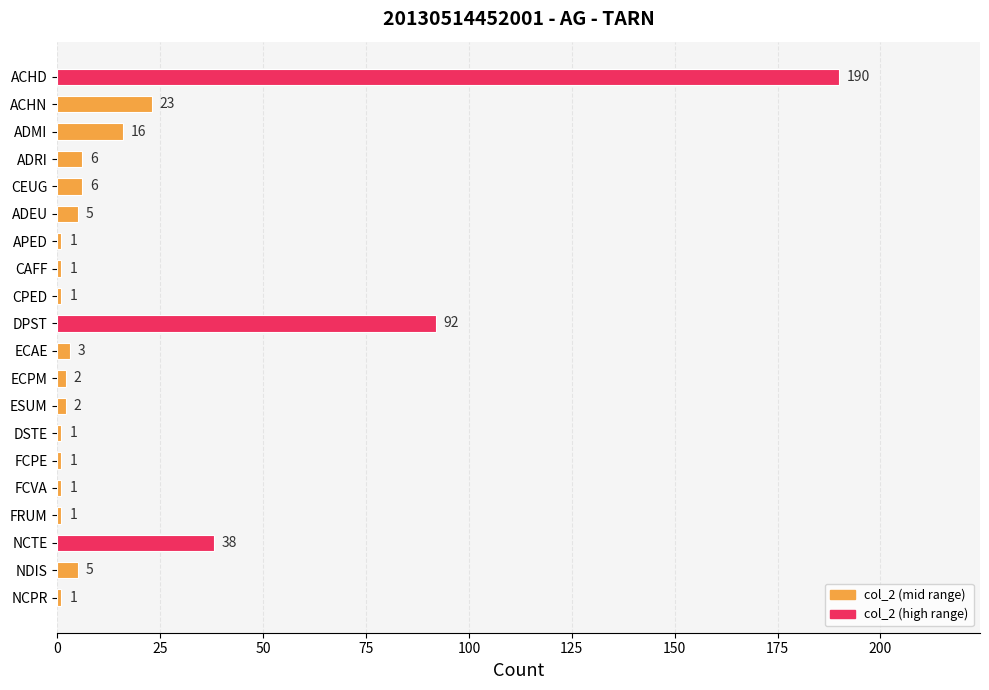

What is the difference between the maximum and minimum values?

189